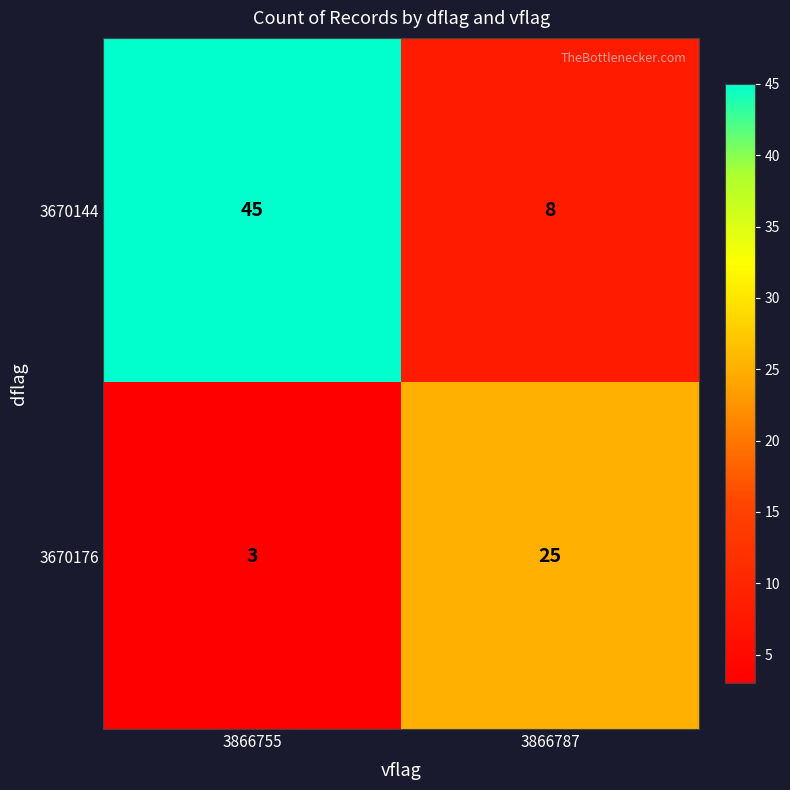

Which series has the largest range (max minus min)?

3670144